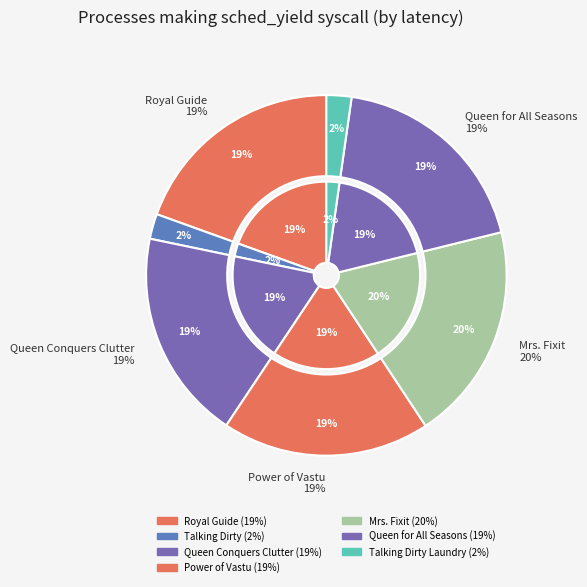

Which has a higher value, Royal Guide to Spot and Stain Removal or Queen of Clean Conquers Clutter?

Royal Guide to Spot and Stain Removal